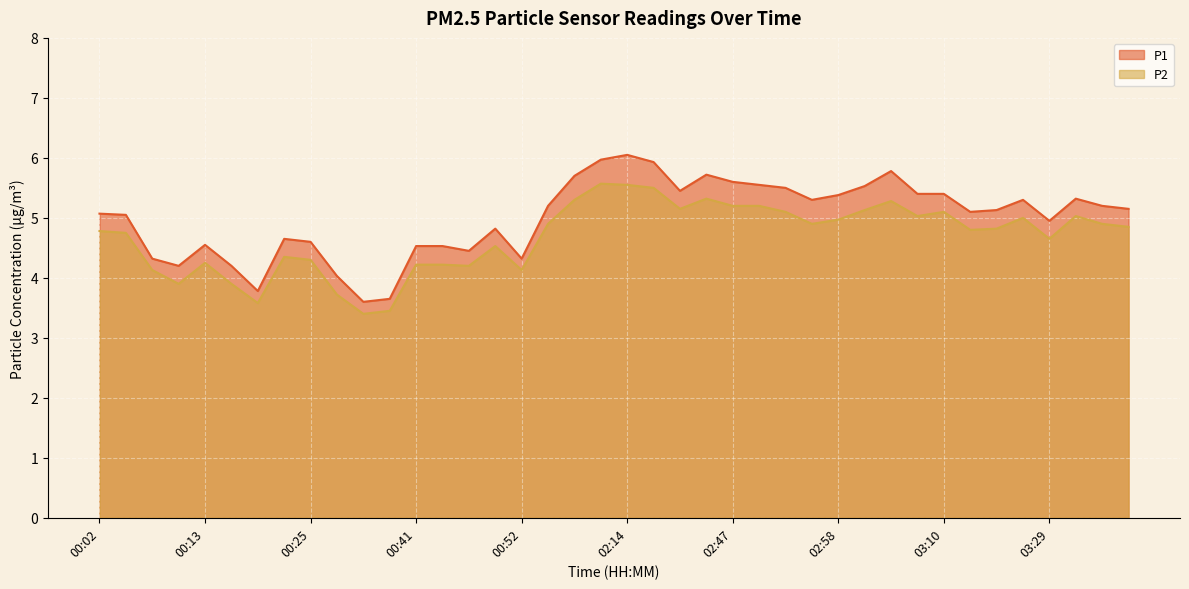

True or false: P1 and P2 cross at least once.

False